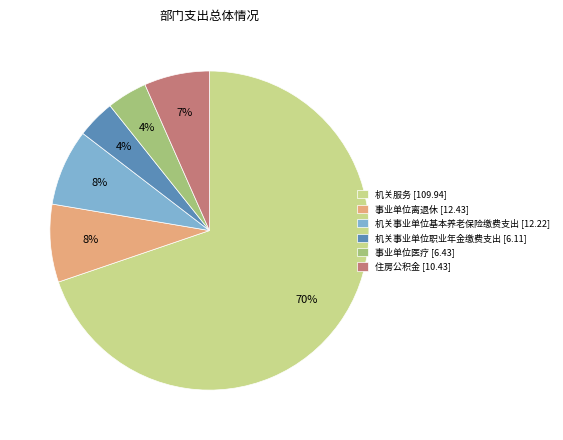

The 机关事业单位基本养老保险缴费支出 slice represents 8% of the pie. True or false?

True